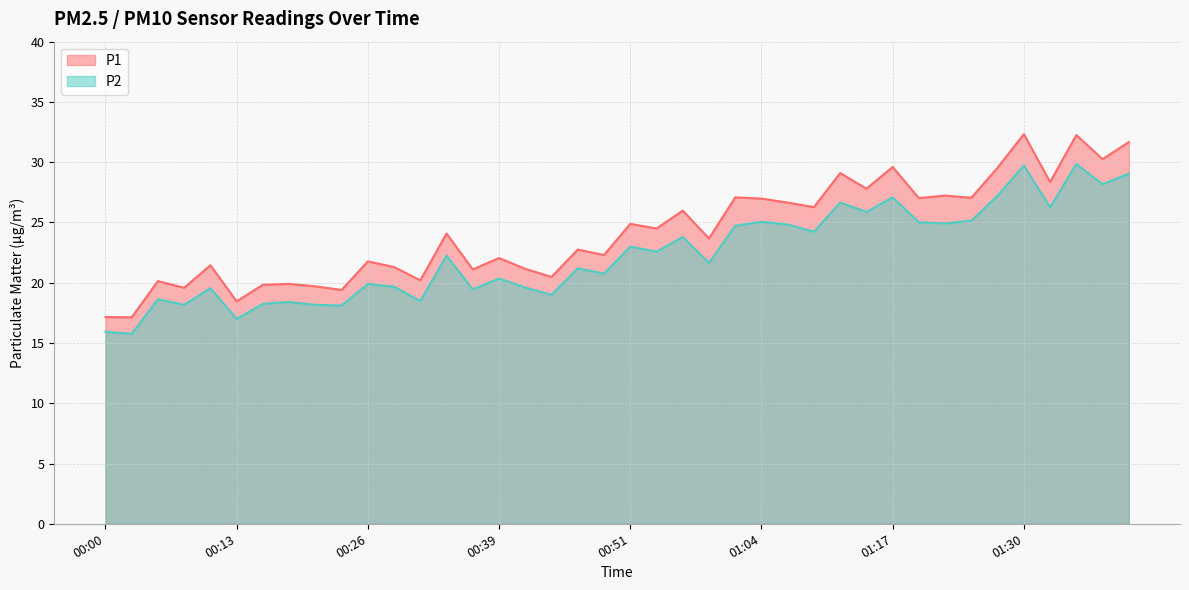

True or false: P1 and P2 intersect in this chart.

False